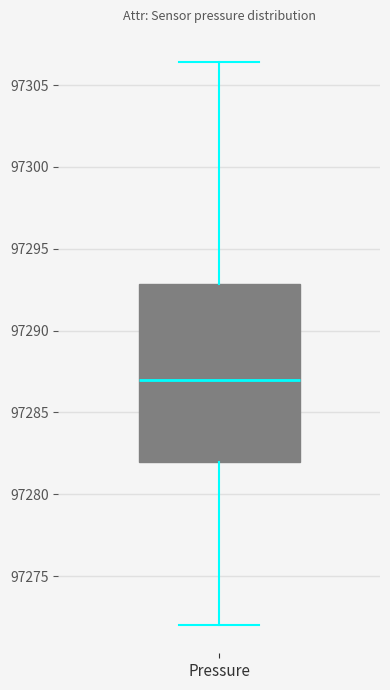

Read this box plot against the y-axis: the position of the median line, the range covered by the box, and the ends of both whiskers. The values are not printed on the chart, so give them approximately, as read against the axis.

median 97287.0, box 97282.0 to 97293.0, whiskers 97272.0 to 97306.5